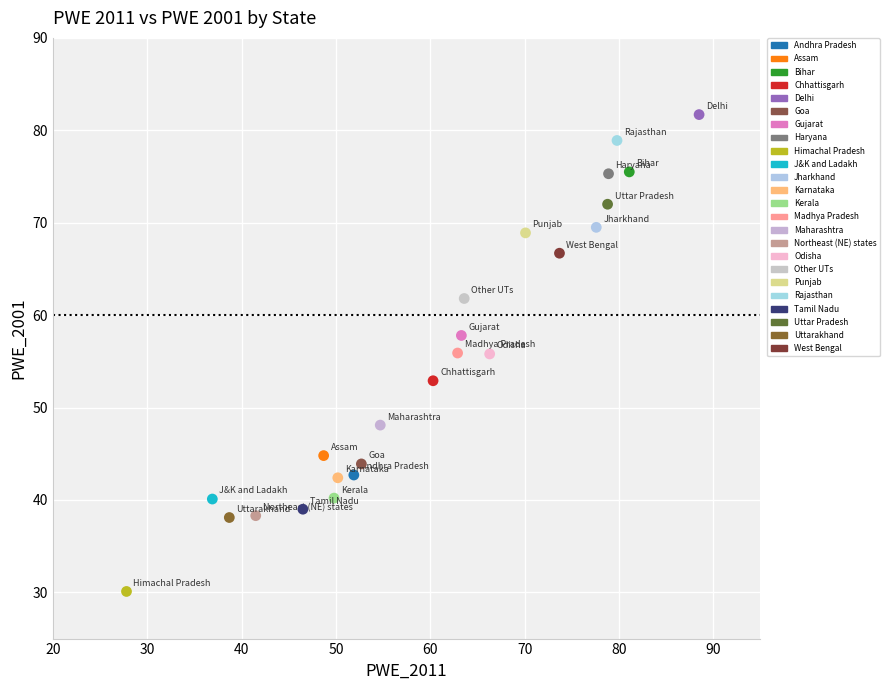

Which series contains the lowest Y value?

Himachal Pradesh